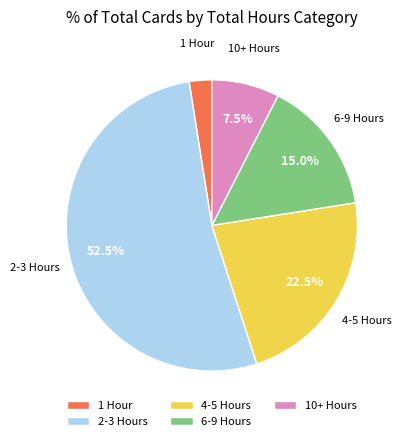

Rank the categories by value from highest to lowest.

2-3 Hours, 4-5 Hours, 6-9 Hours, 10+ Hours, 1 Hour